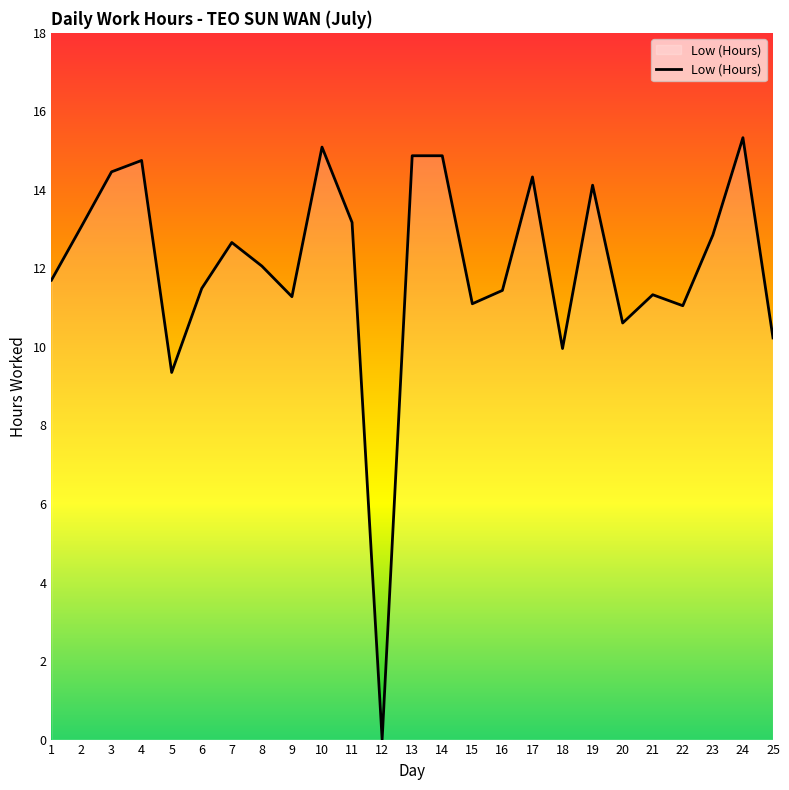

What is the ratio of the value at 5 to the value at 17?

0.7